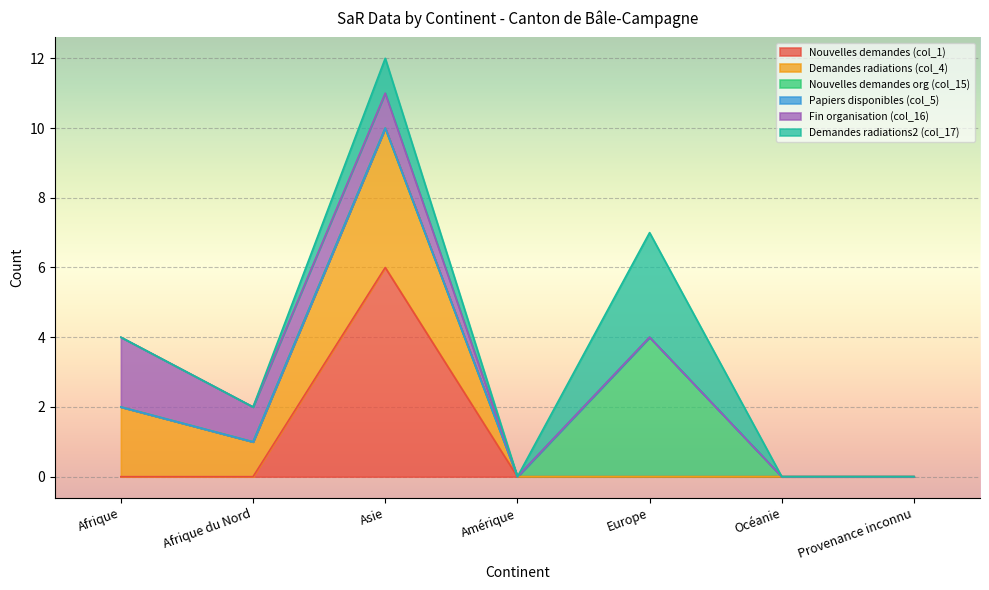

What is the difference between the maximum and minimum values in the Demandes radiations2 (col_17) series?

3